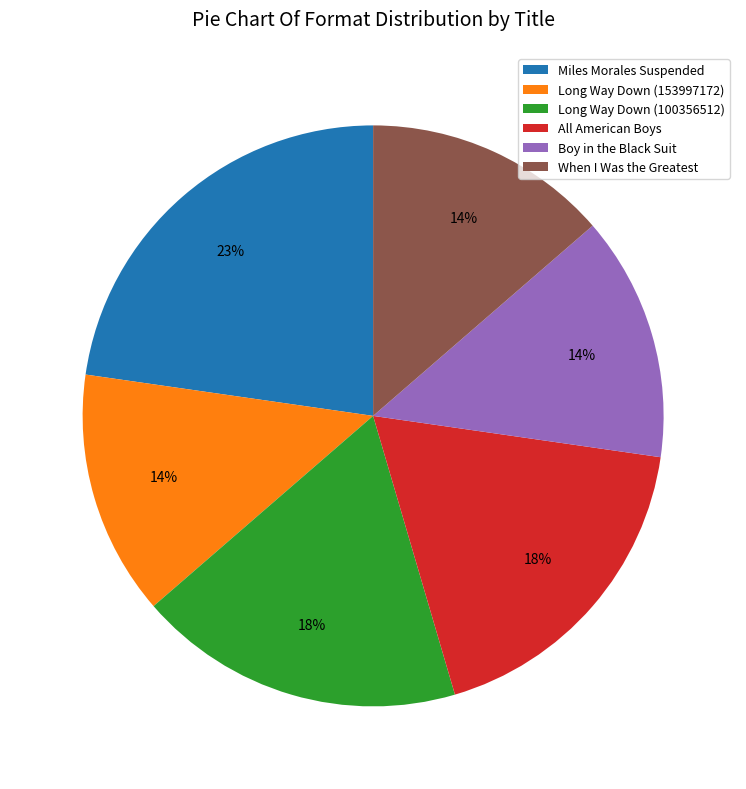

Do Long Way Down (153997172) and Miles Morales Suspended together represent more than half of the pie?

No